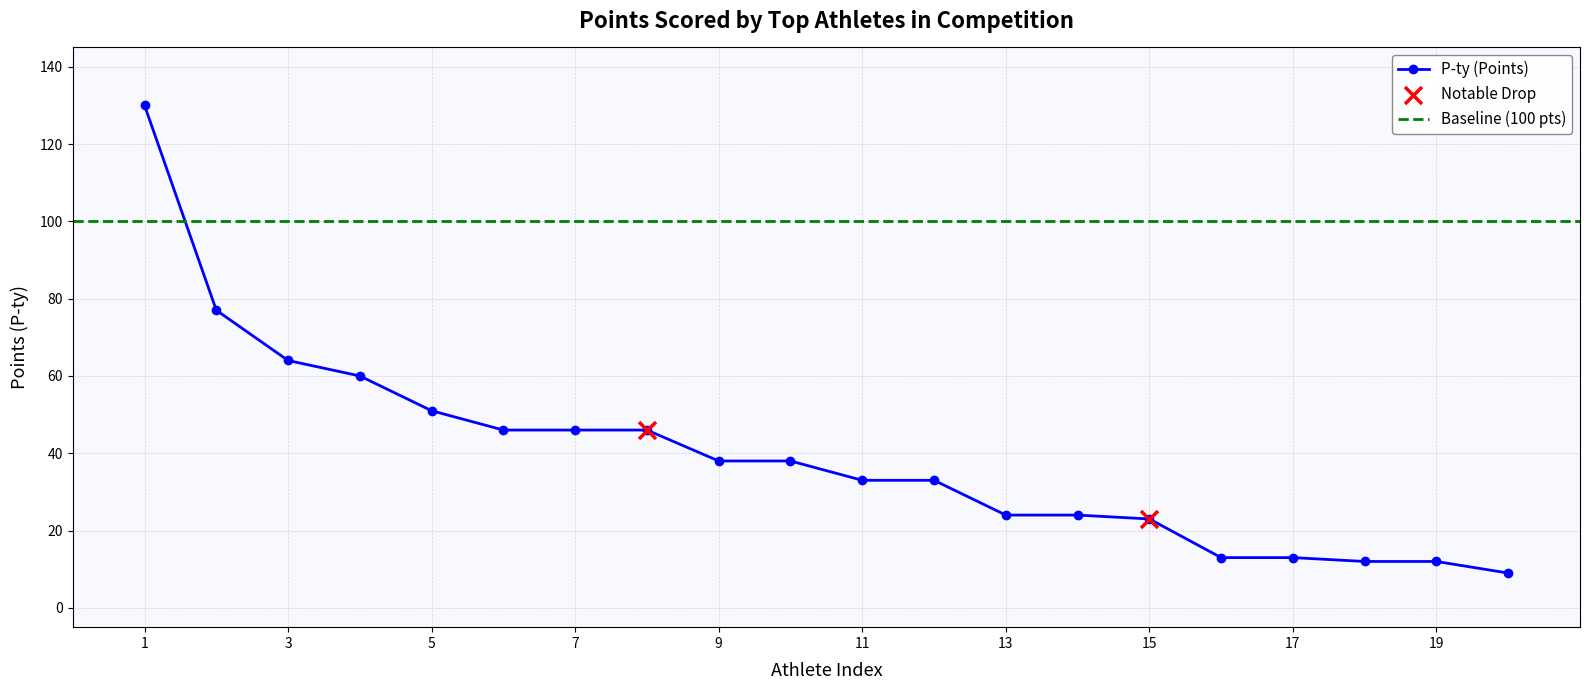

What is the maximum value for P-ty (Points)?

130